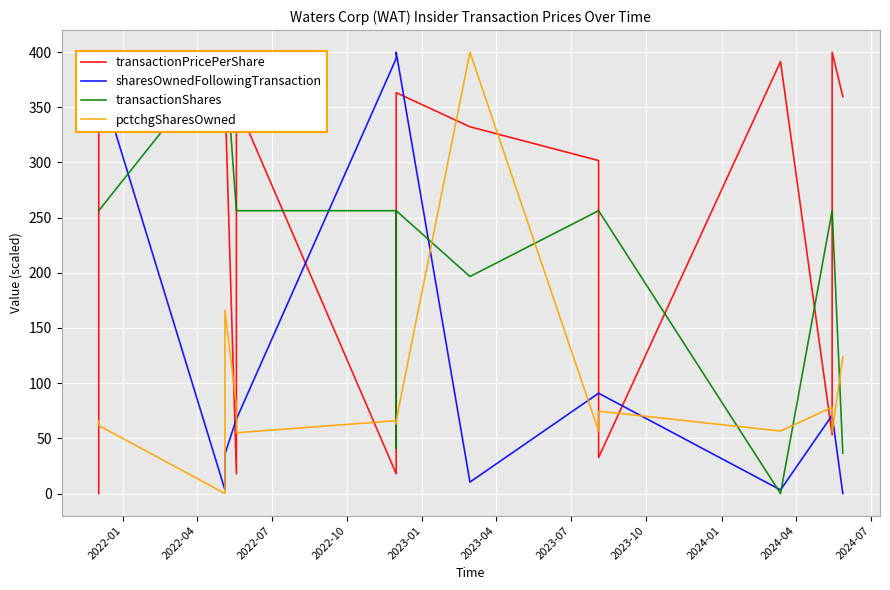

What is the difference between the maximum and minimum values in the transactionShares series?

400.0